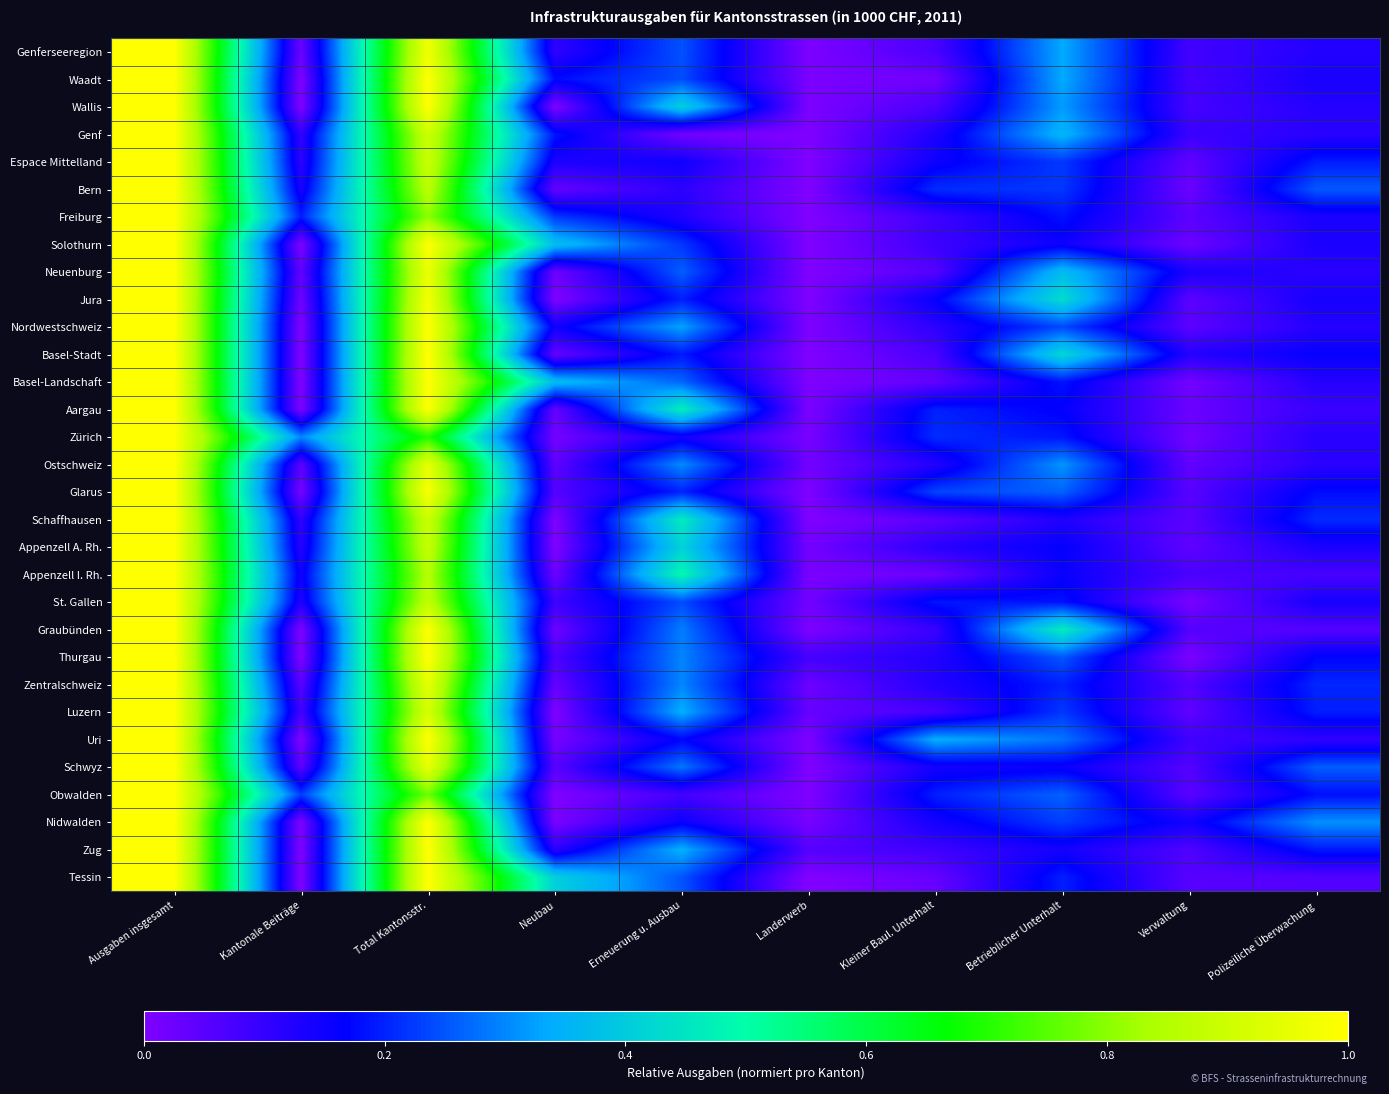

How many distinct data groups are displayed?

31